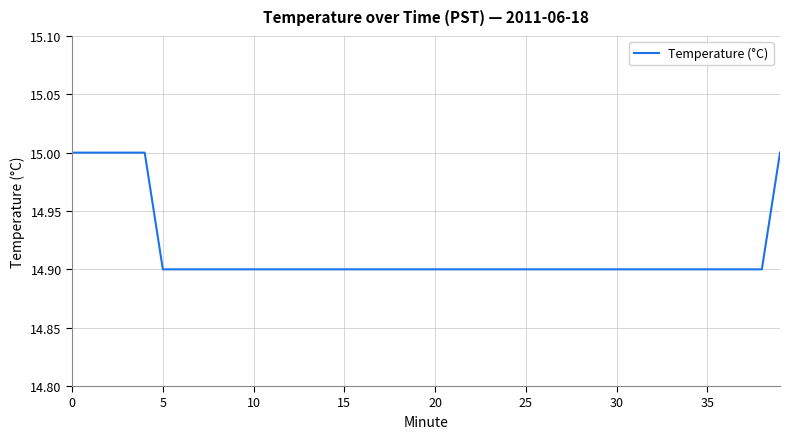

What is the greatest value displayed?

15.0